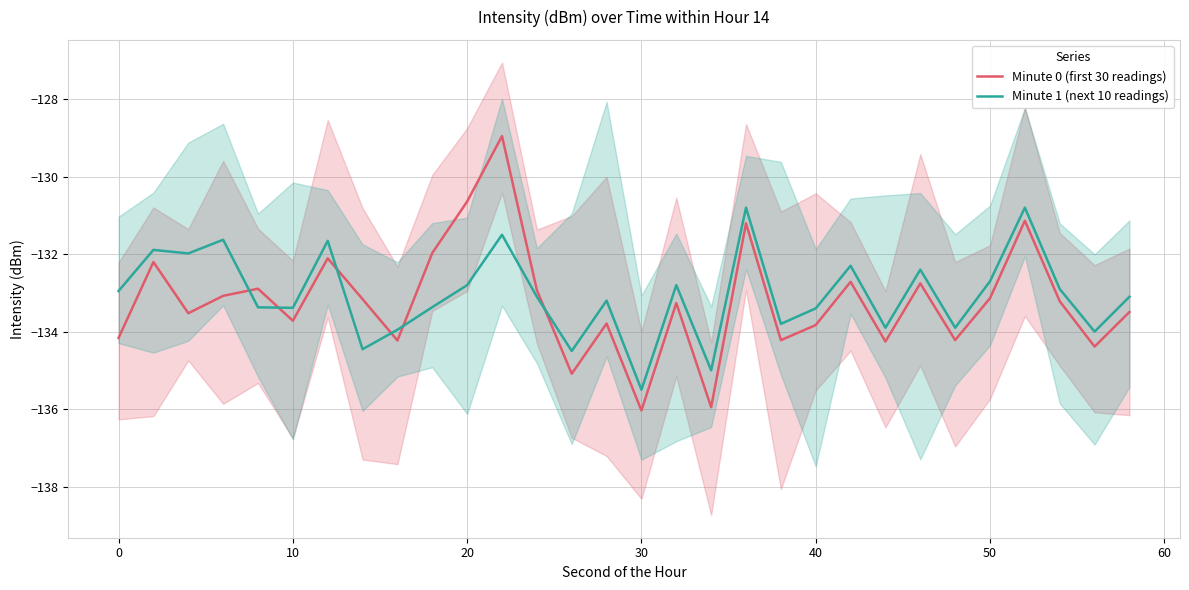

What is the highest value of the Minute 1 (next 10 readings) series?

-130.8